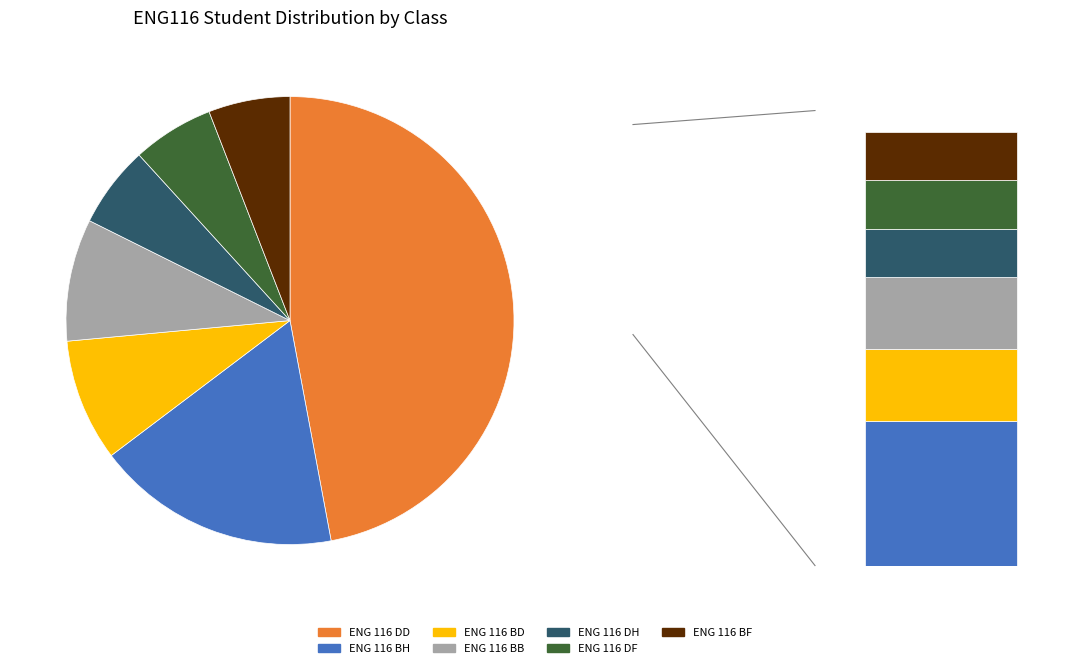

How much of the chart is everything except ENG 116 BH?

82.4%